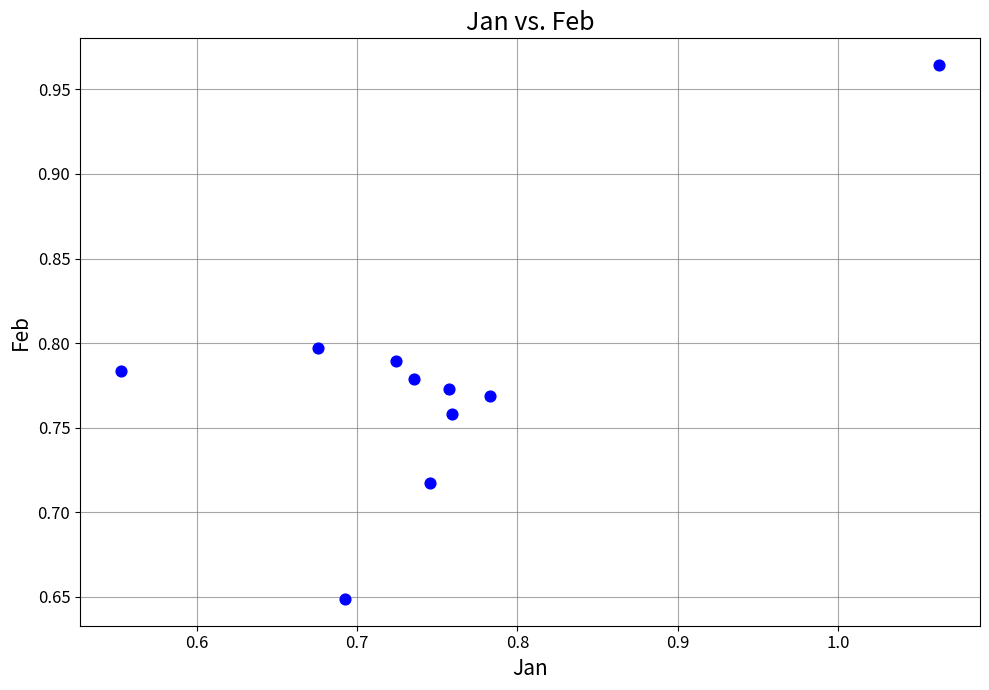

What is the range of Y values (max minus min)?

0.3